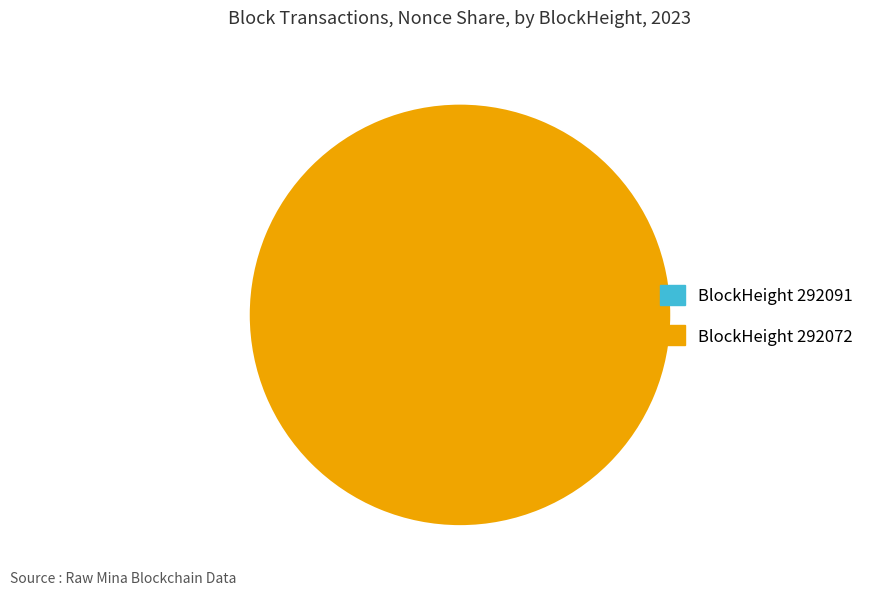

How many slices are in this pie chart?

2